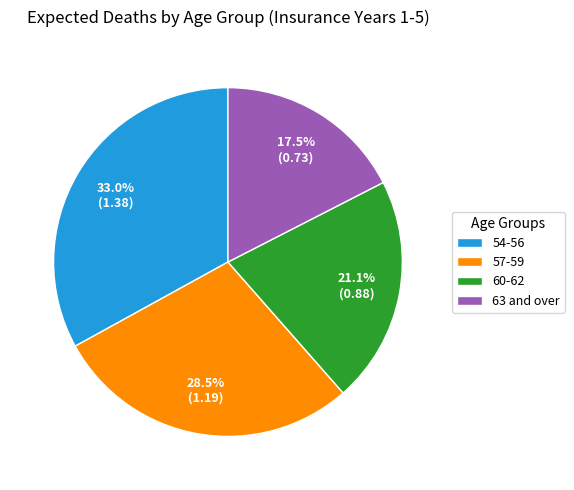

To the nearest percent, what is the combined percentage of 57-59 and 60-62?

50%